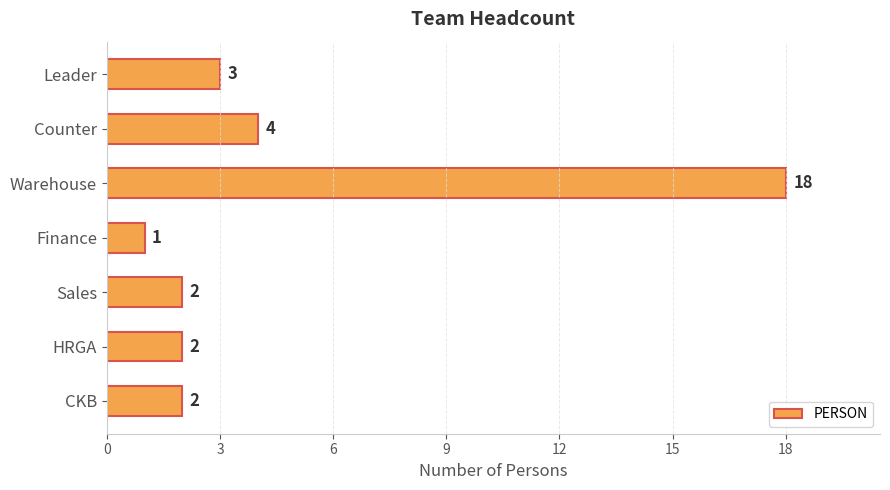

Where is the data nearest to the value 9?

Counter